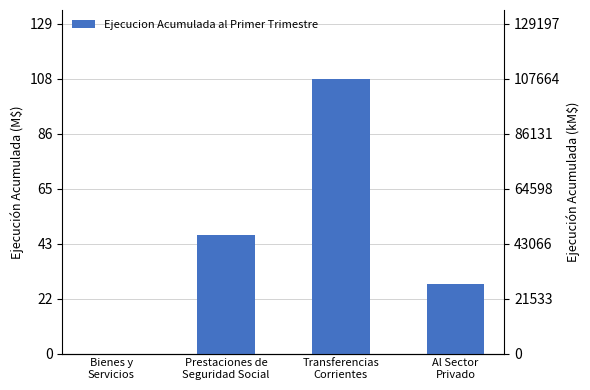

List the labels in order of value, largest first.

Transferencias
Corrientes, Prestaciones de
Seguridad Social, Al Sector
Privado, Bienes y
Servicios